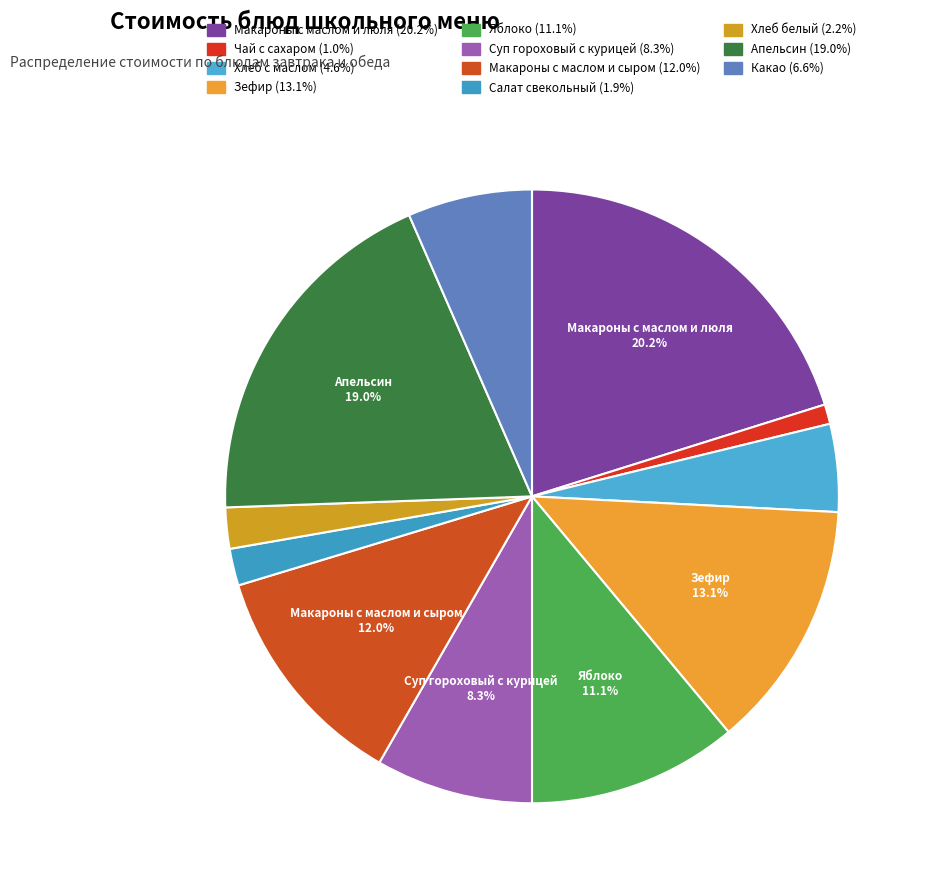

To the nearest percent, what is the difference between the largest and smallest slice percentages?

19%